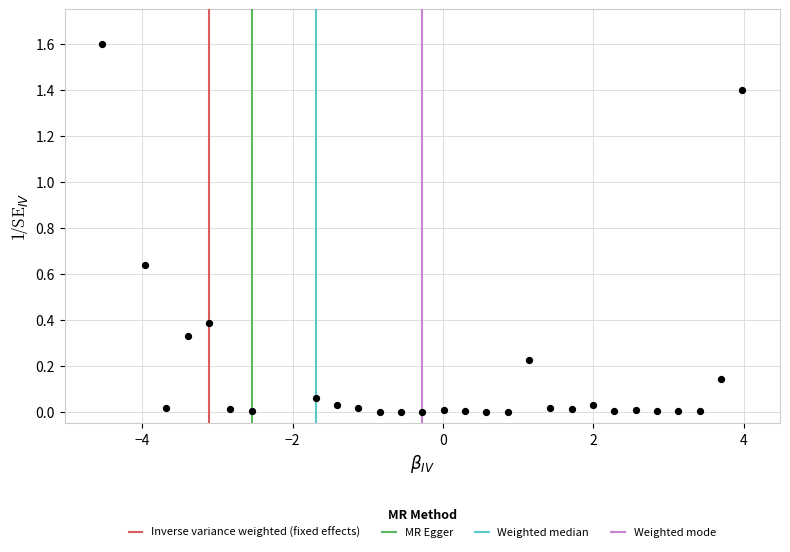

What is the range of Y values (max minus min)?

1.6